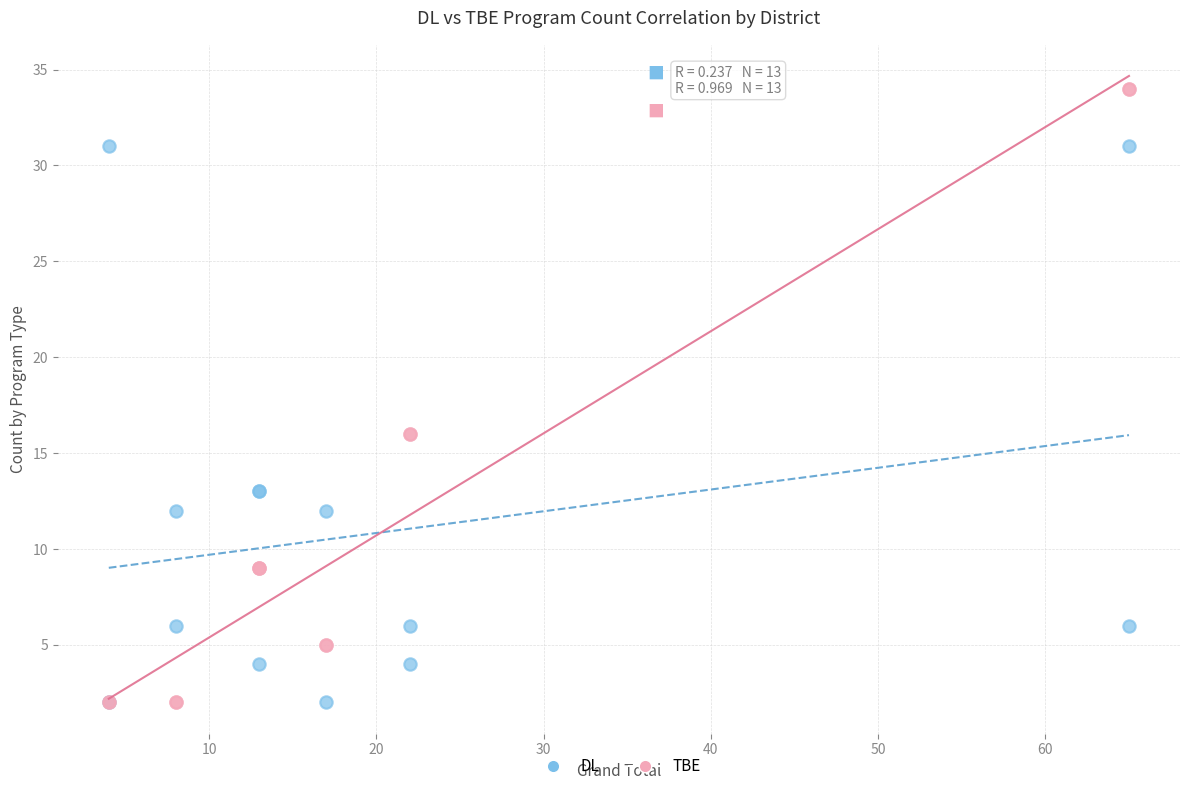

Which series reaches the maximum Y coordinate?

TBE